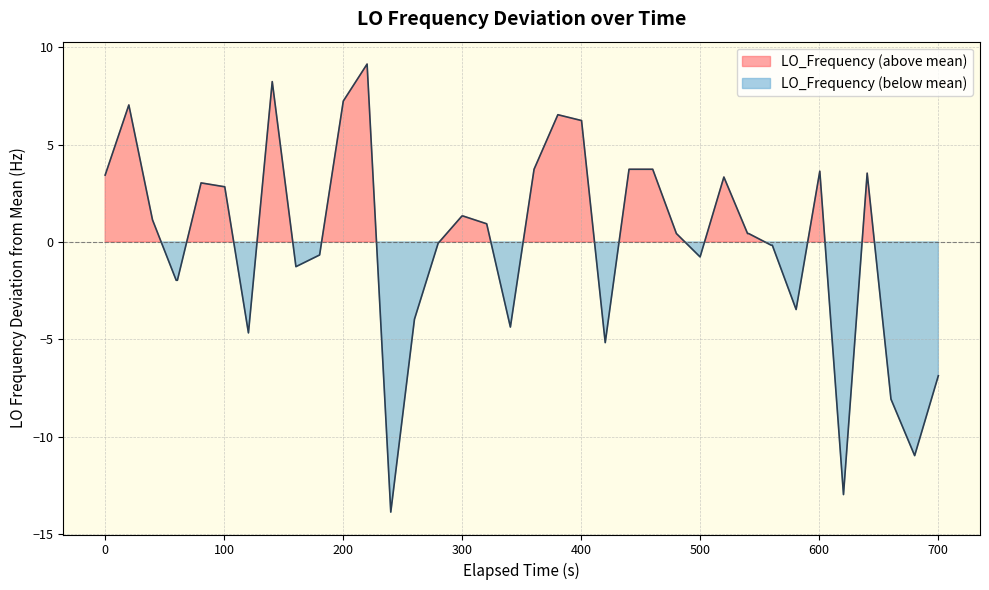

The value at 100 is 1.6. True or false?

False